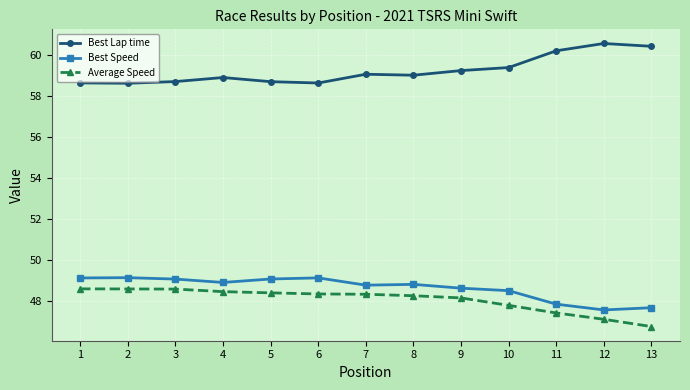

The Best Speed series shows 49.1 at 5. True or false?

True